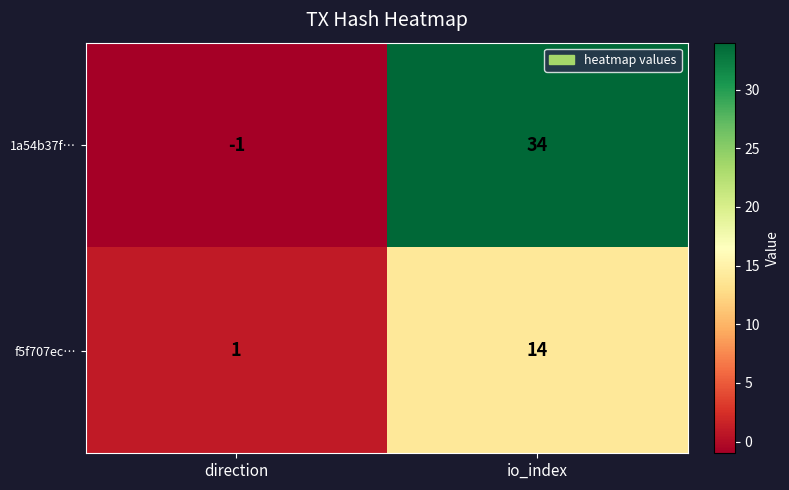

Which category has the highest value across all series?

io_index